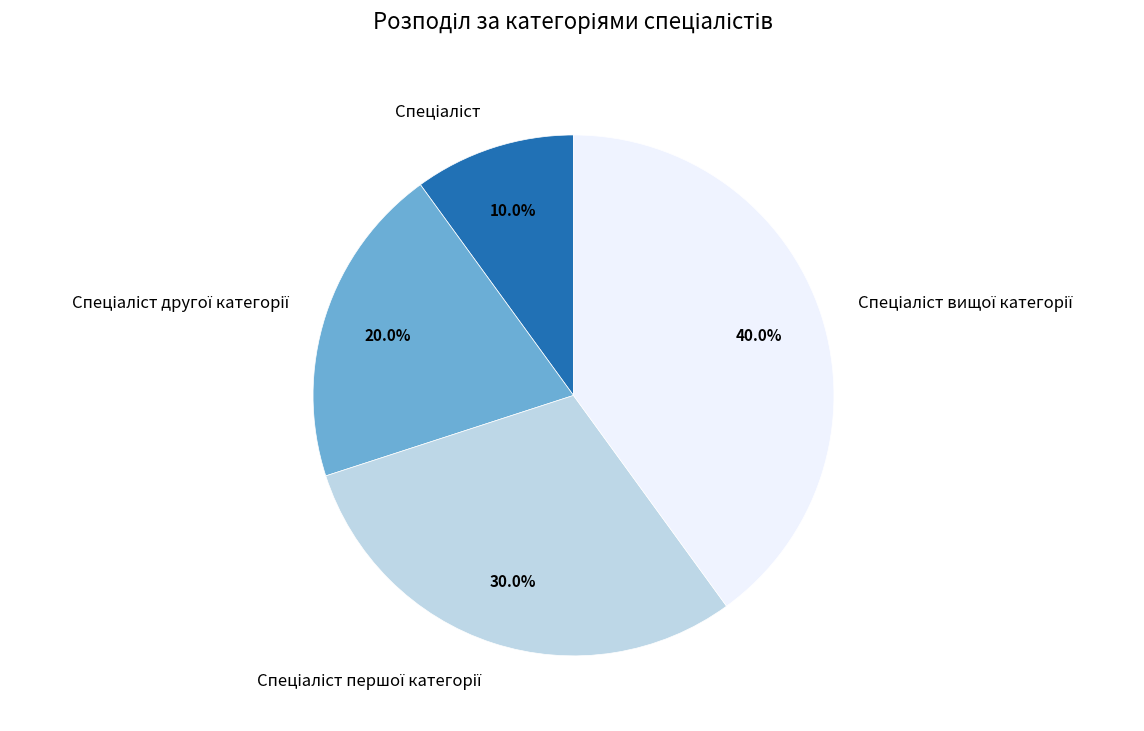

Is there any slice that represents more than half of the pie?

No